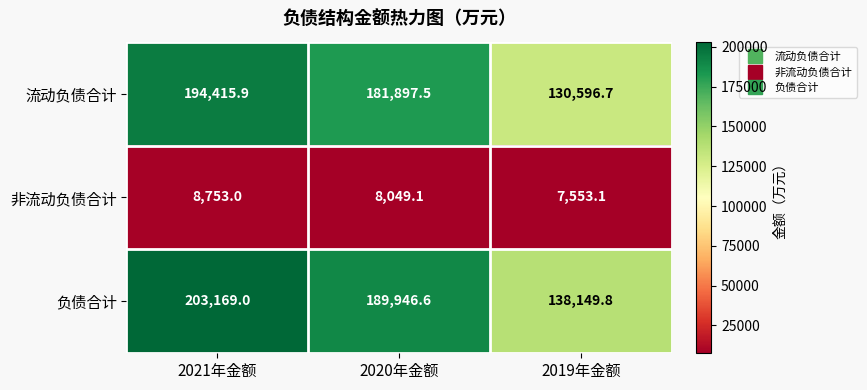

At 2020年金额, list the series in order from smallest to largest.

非流动负债合计, 流动负债合计, 负债合计